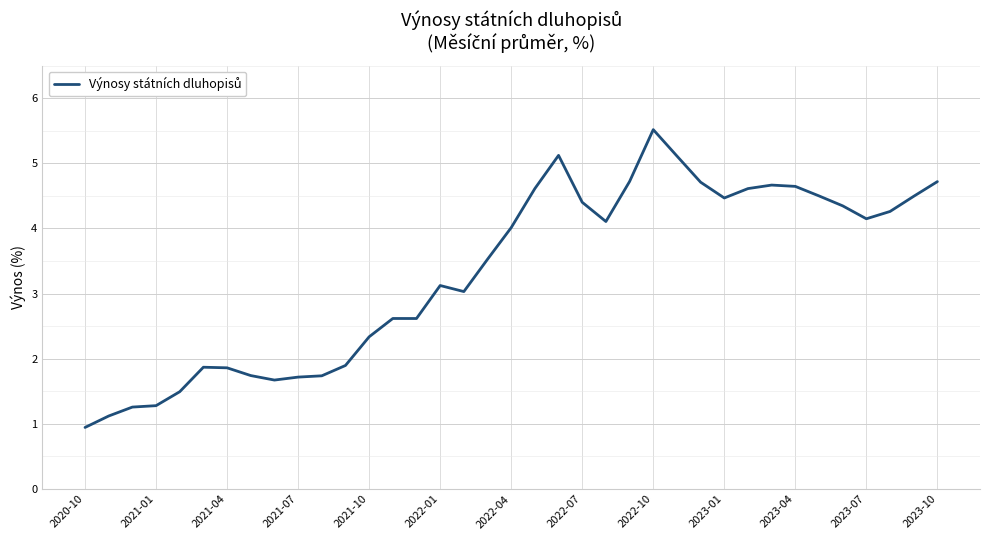

What is the maximum value shown in the chart?

5.5